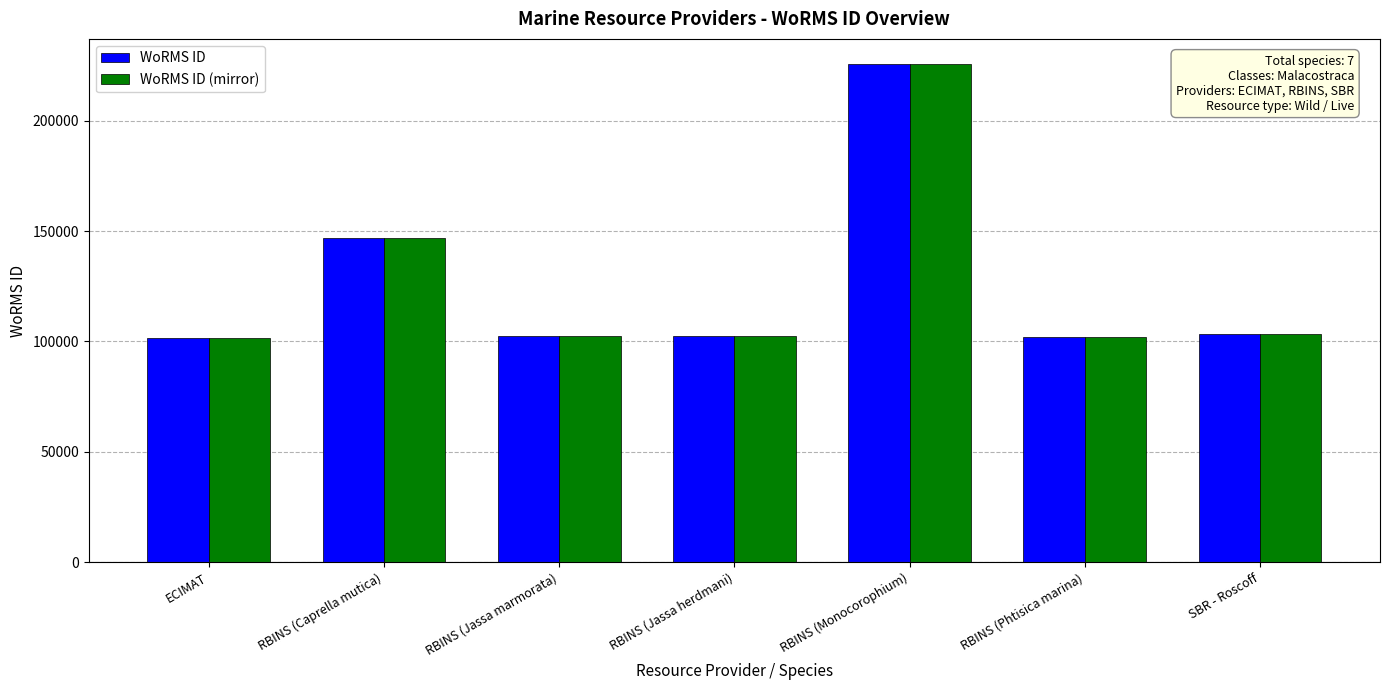

What is the highest value of the WoRMS ID series?

225814